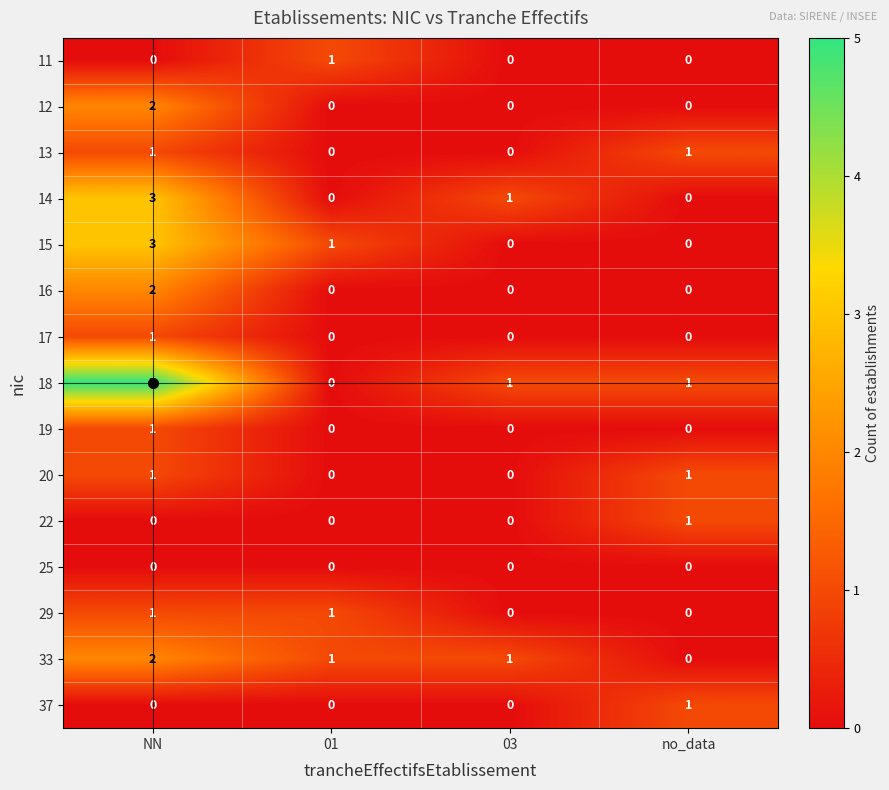

Which series has the largest range (max minus min)?

18